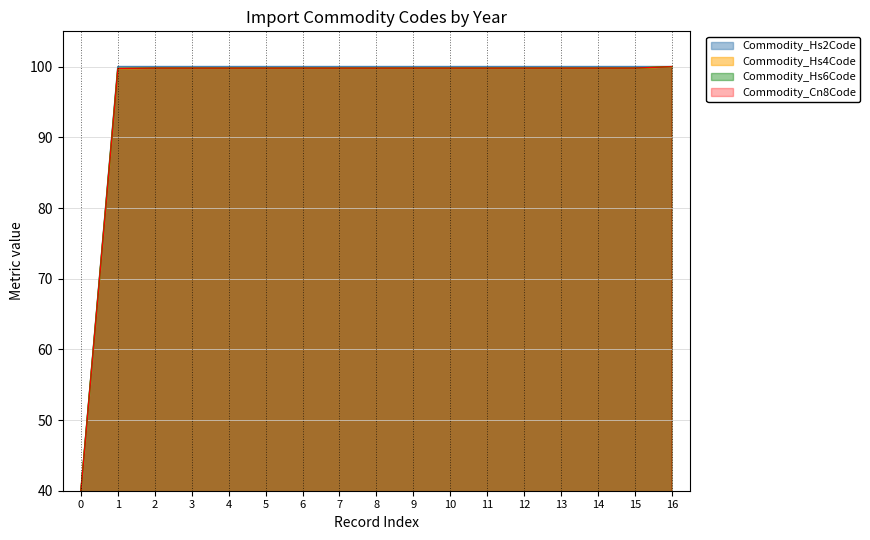

True or false: Commodity_Hs4Code has a value of 99.8 at 13.

True